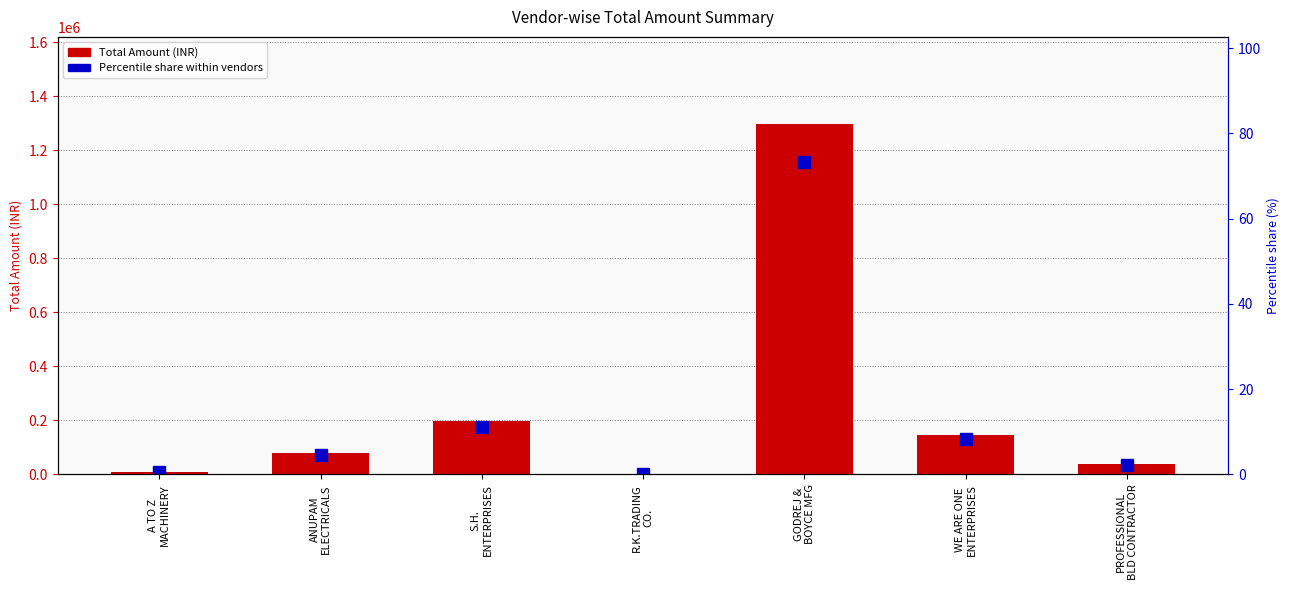

Which has a higher value, S.H.
ENTERPRISES or GODREJ &
BOYCE MFG?

GODREJ &
BOYCE MFG